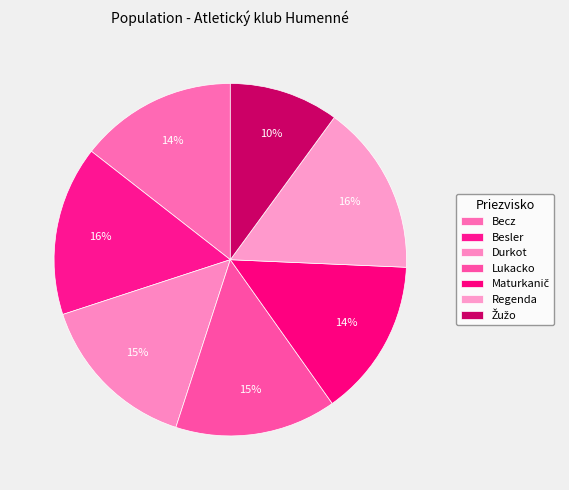

Count the number of slices in the pie.

7